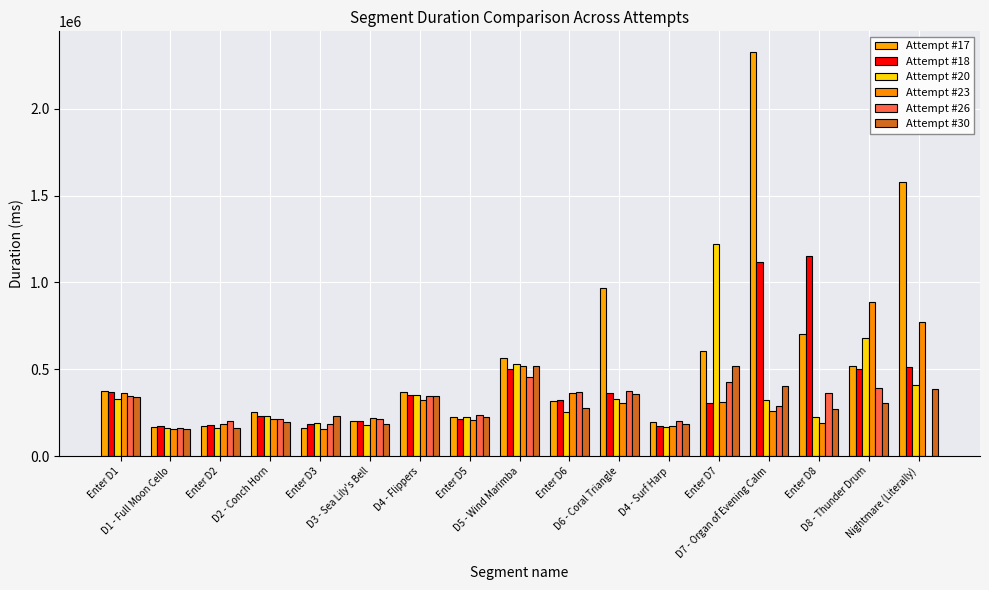

The Attempt #20 series shows 223970 at Enter D8. True or false?

True